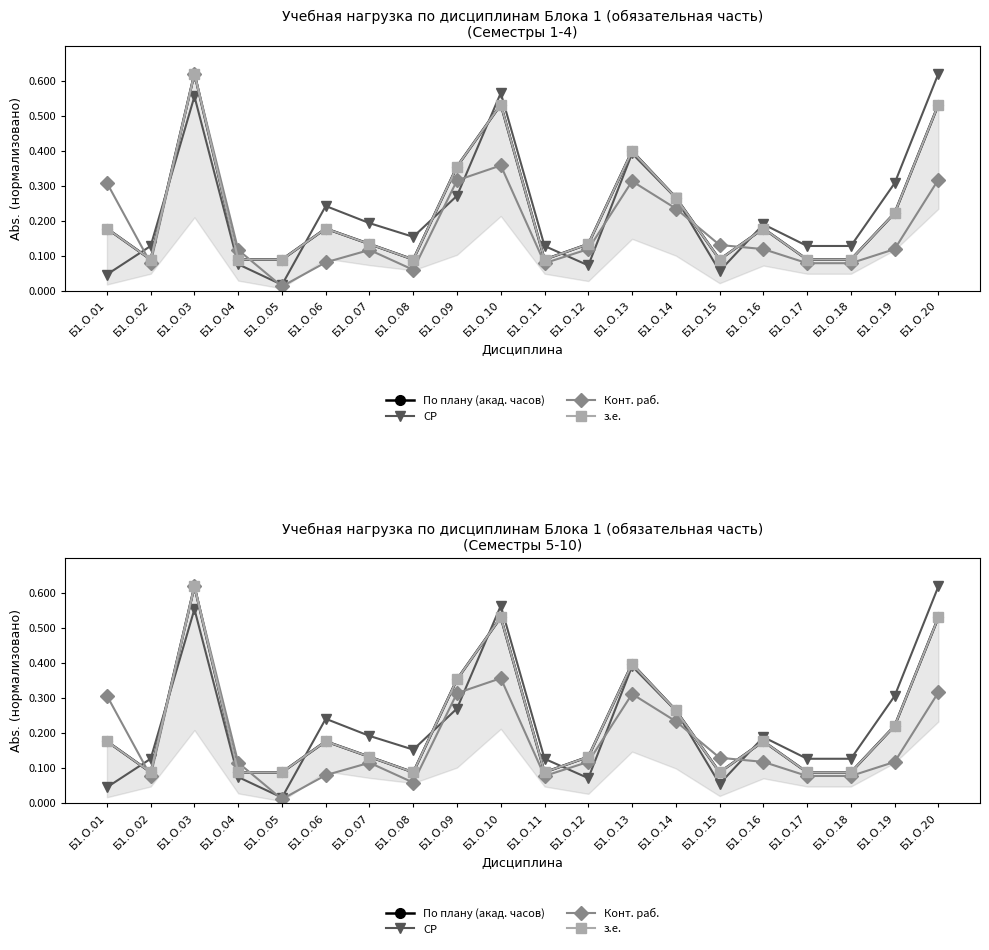

How many lines are shown in the chart?

4